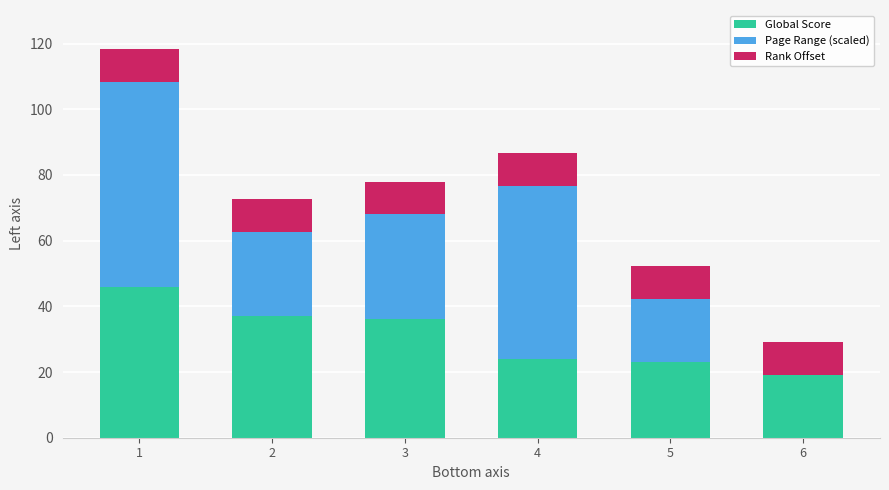

Reading left to right, what are the values for Global Score?

1=46.0	2=37.0	3=36.0	4=24.0	5=23.0	6=19.0